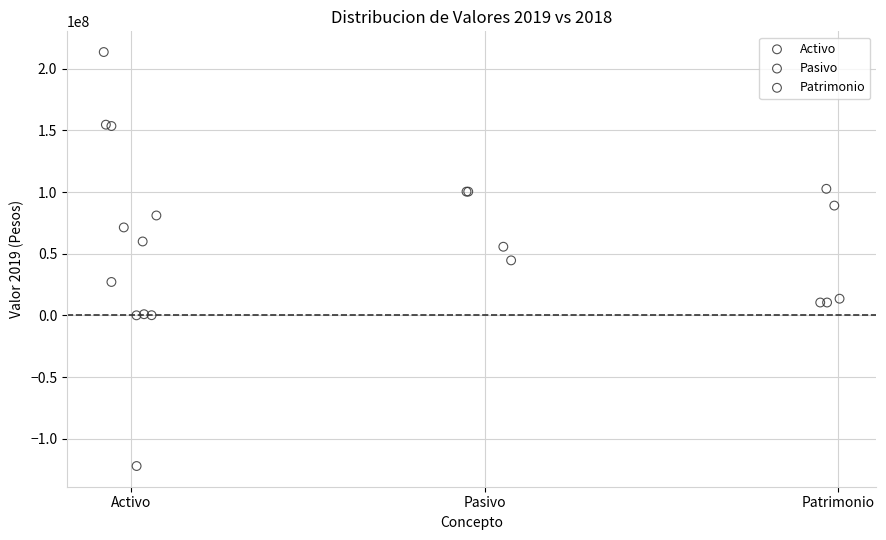

Which series contains the lowest Y value?

Activo